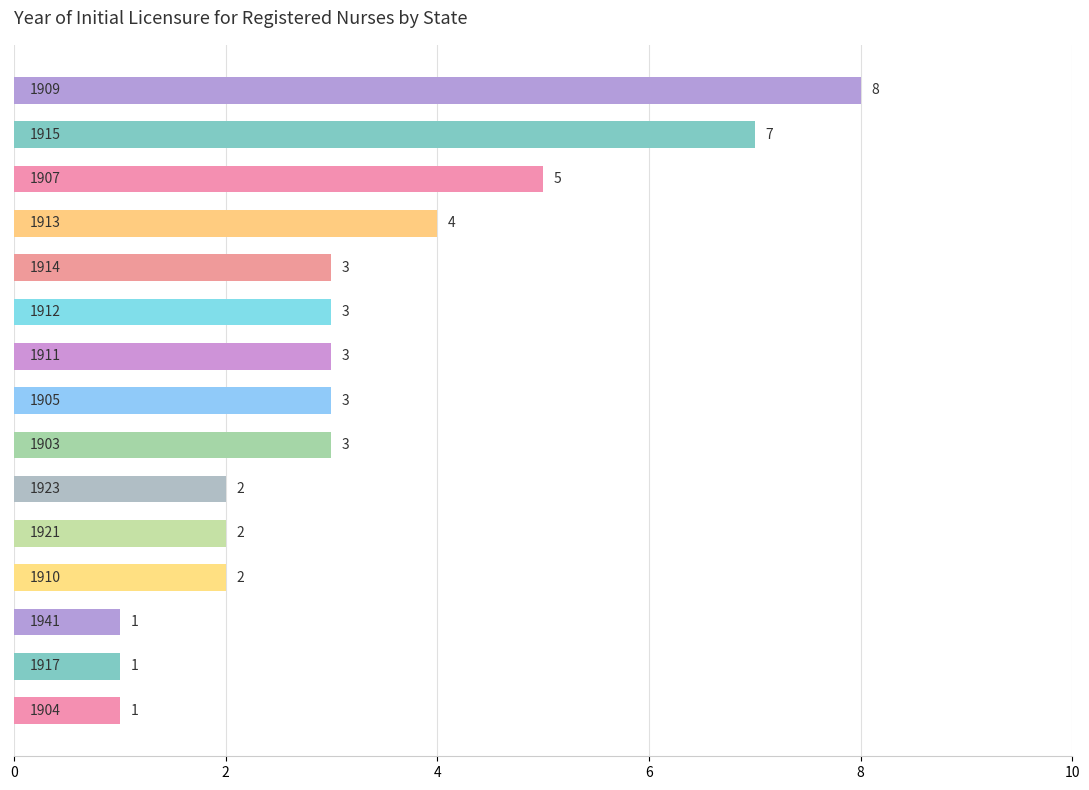

What is the average value?

3